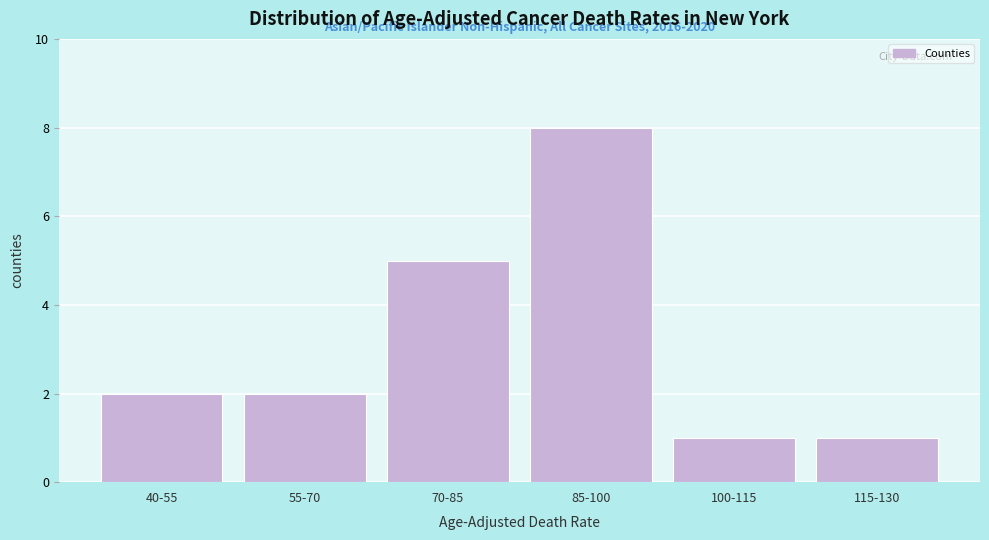

Reading left to right, list all the values displayed in this chart.

2	2	5	8	1	1